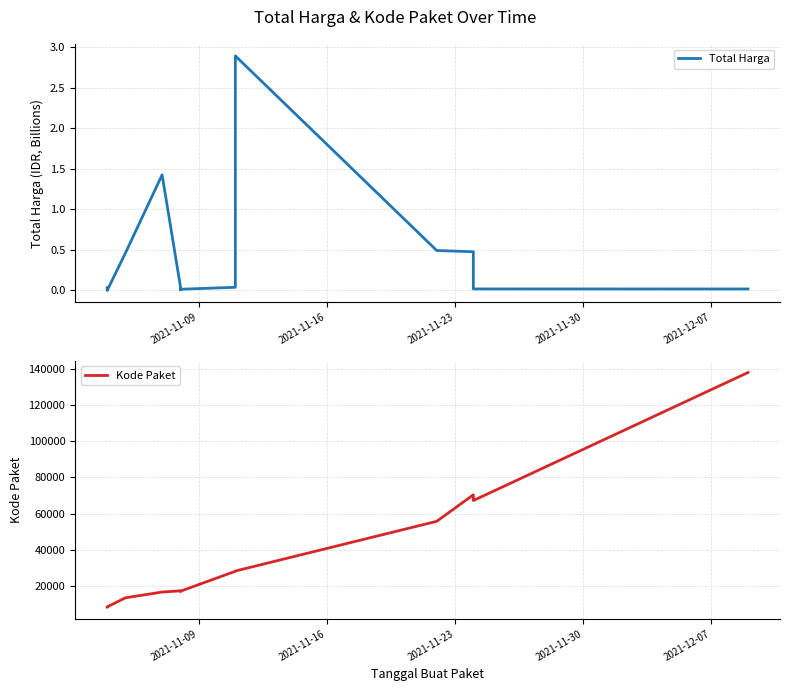

What are all the series names shown in the legend?

Total Harga, Kode Paket